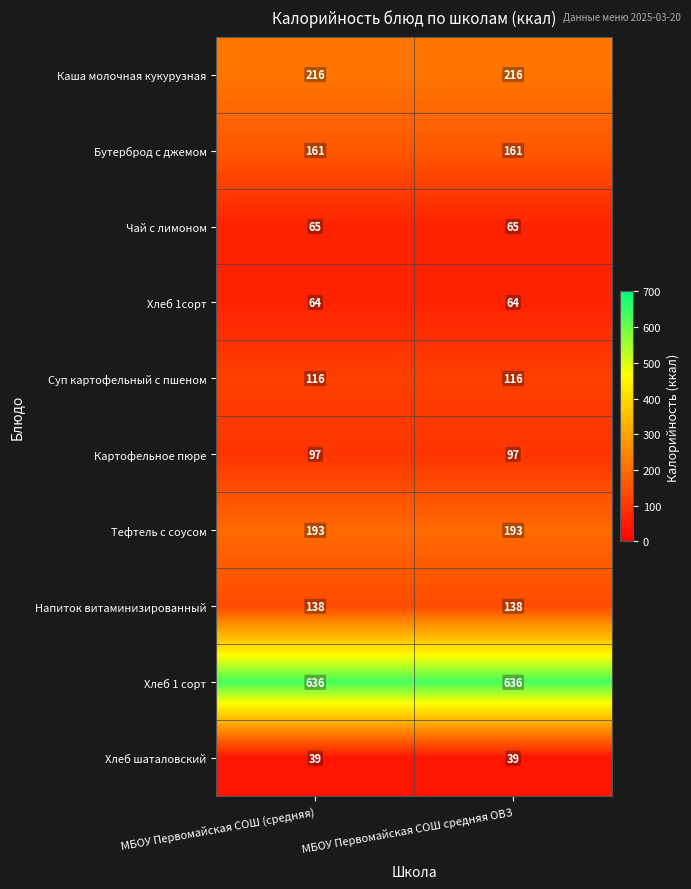

The Каша молочная кукурузная series shows 373 at МБОУ Первомайская СОШ средняя ОВЗ. True or false?

False